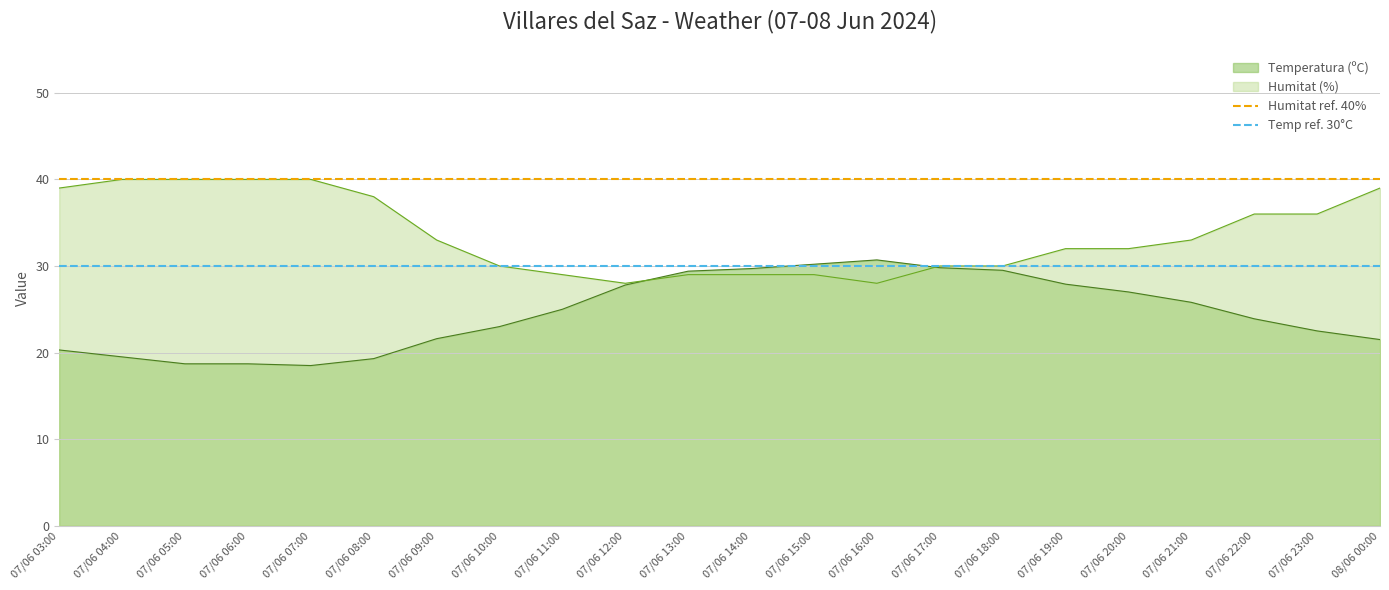

Is it true that Humitat (%) equals 28.0 at 07/06 12:00?

True